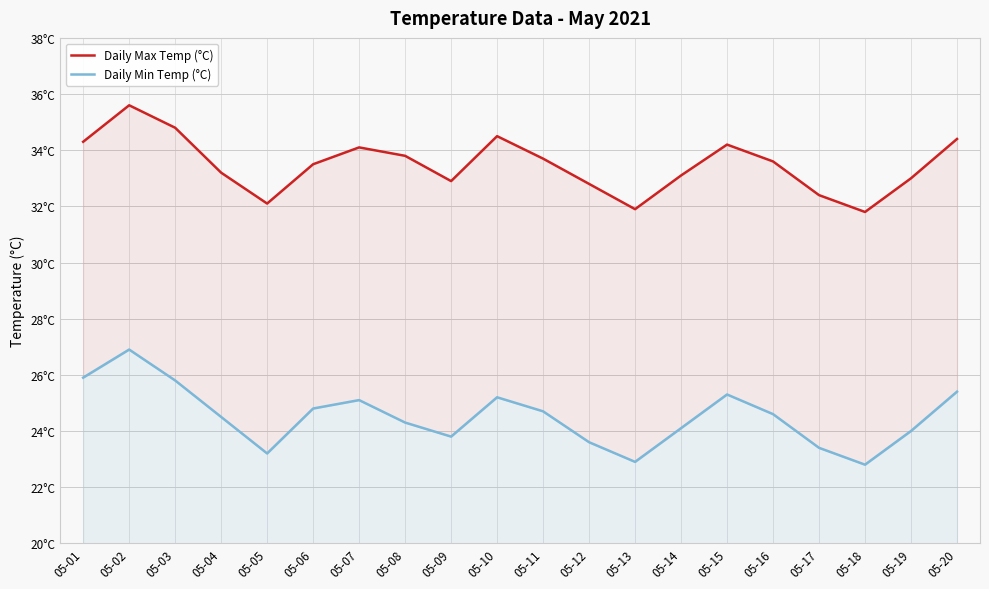

How many interior local peaks does the Daily Max Temp (°C) series have?

4